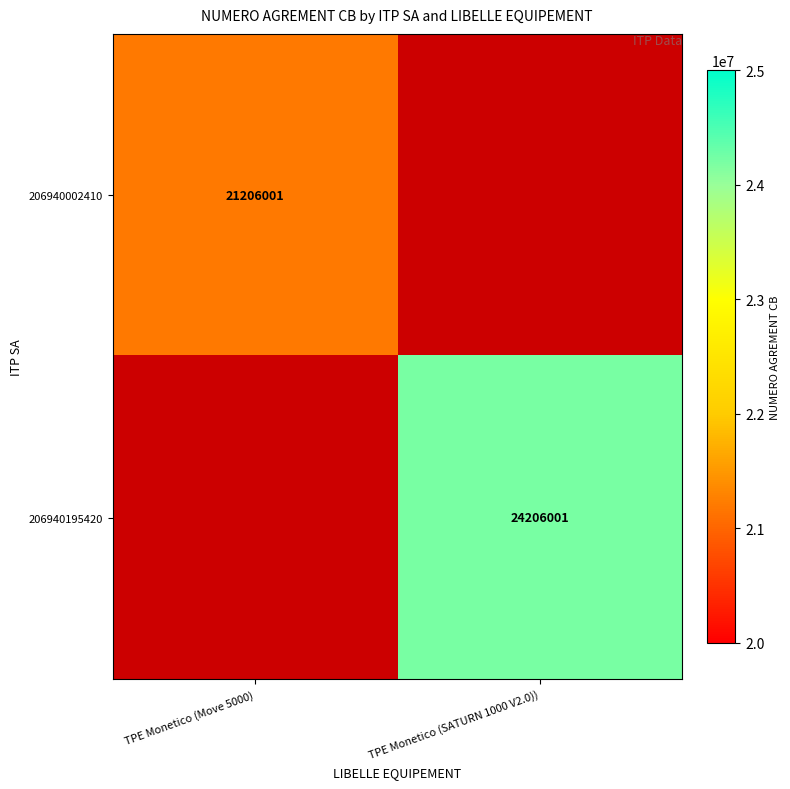

The 206940195420 series shows 32133282 at TPE Monetico (SATURN 1000 V2.0)). True or false?

False